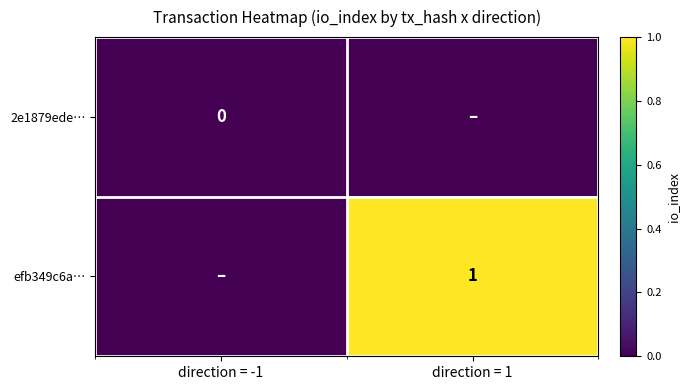

The value of efb349c6a… at direction = 1 is 0. True or false?

False